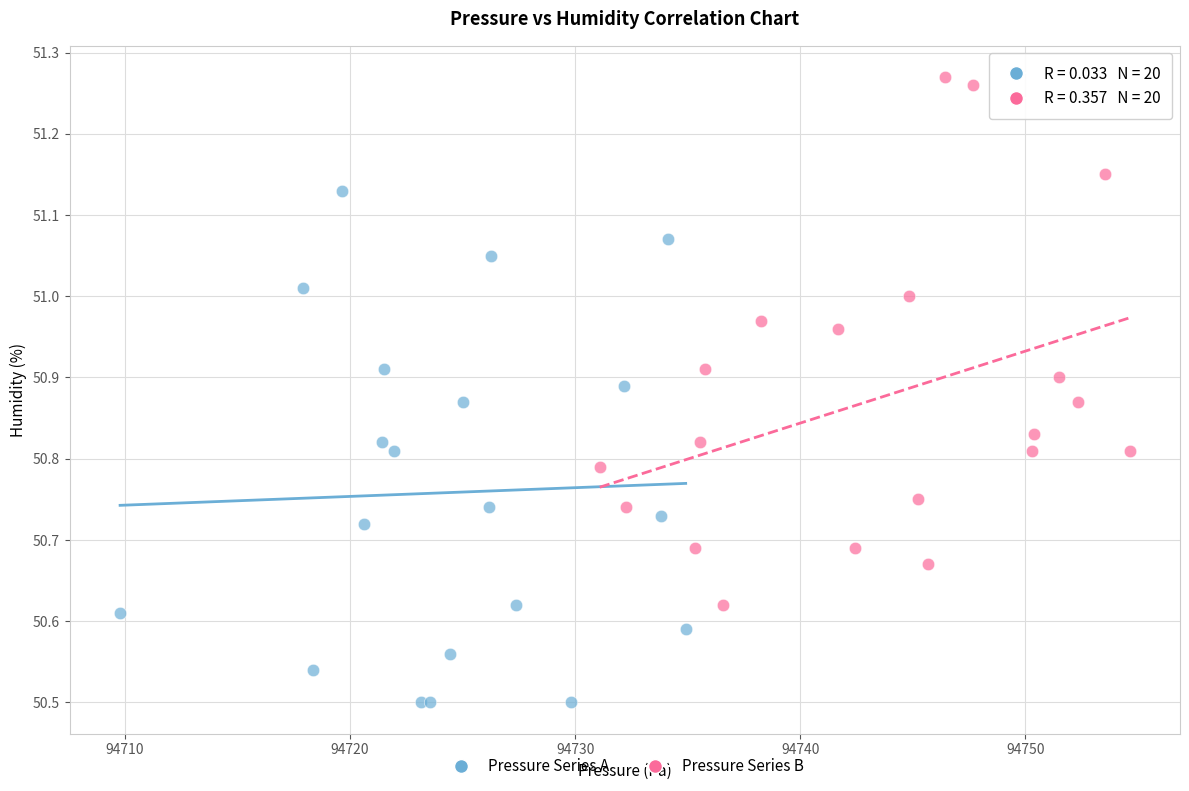

Which series contains the lowest Y value?

Pressure Series A